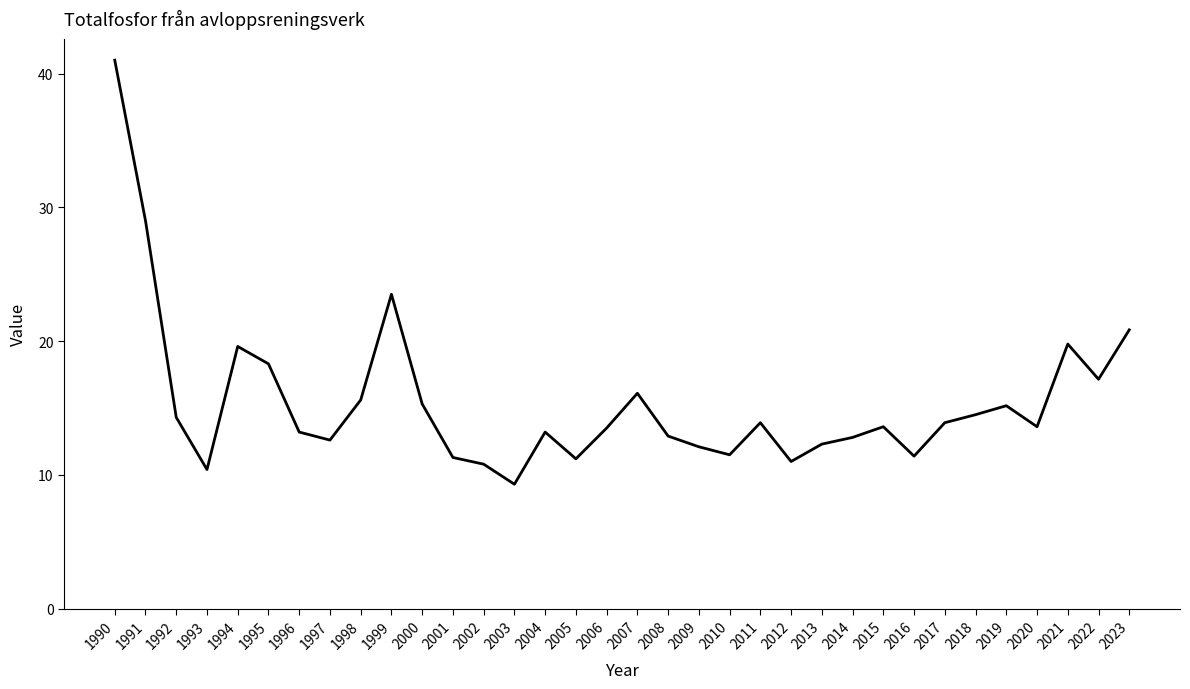

What is the maximum value shown in the chart?

41.0